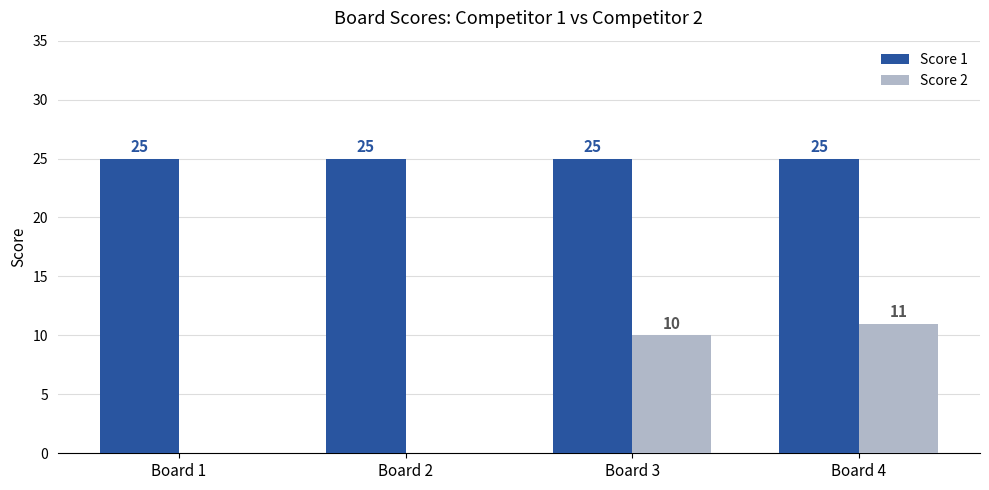

What is the highest value of the Score 1 series?

25